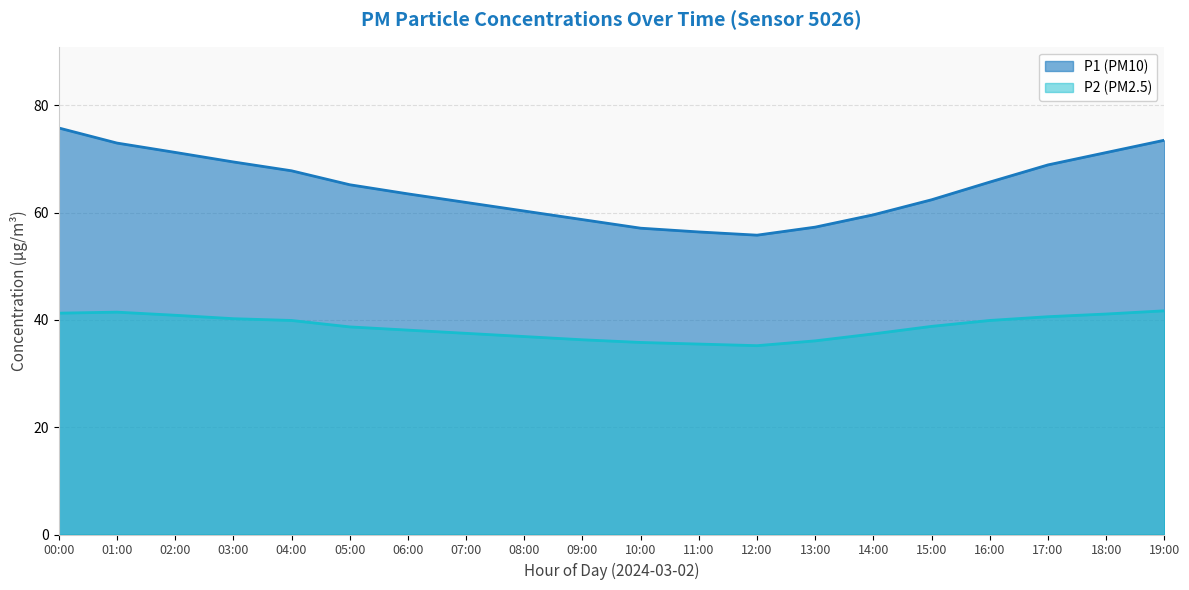

Reading left to right, transcribe all the data shown in this chart.

P1: 75.8	73.0	71.2	69.5	67.8	65.2	63.5	61.9	60.3	58.7	57.1	56.4	55.8	57.3	59.6	62.4	65.7	68.9	71.2	73.5
P2: 41.3	41.5	40.9	40.2	39.9	38.7	38.1	37.5	36.9	36.3	35.8	35.5	35.2	36.1	37.4	38.8	39.9	40.6	41.1	41.7